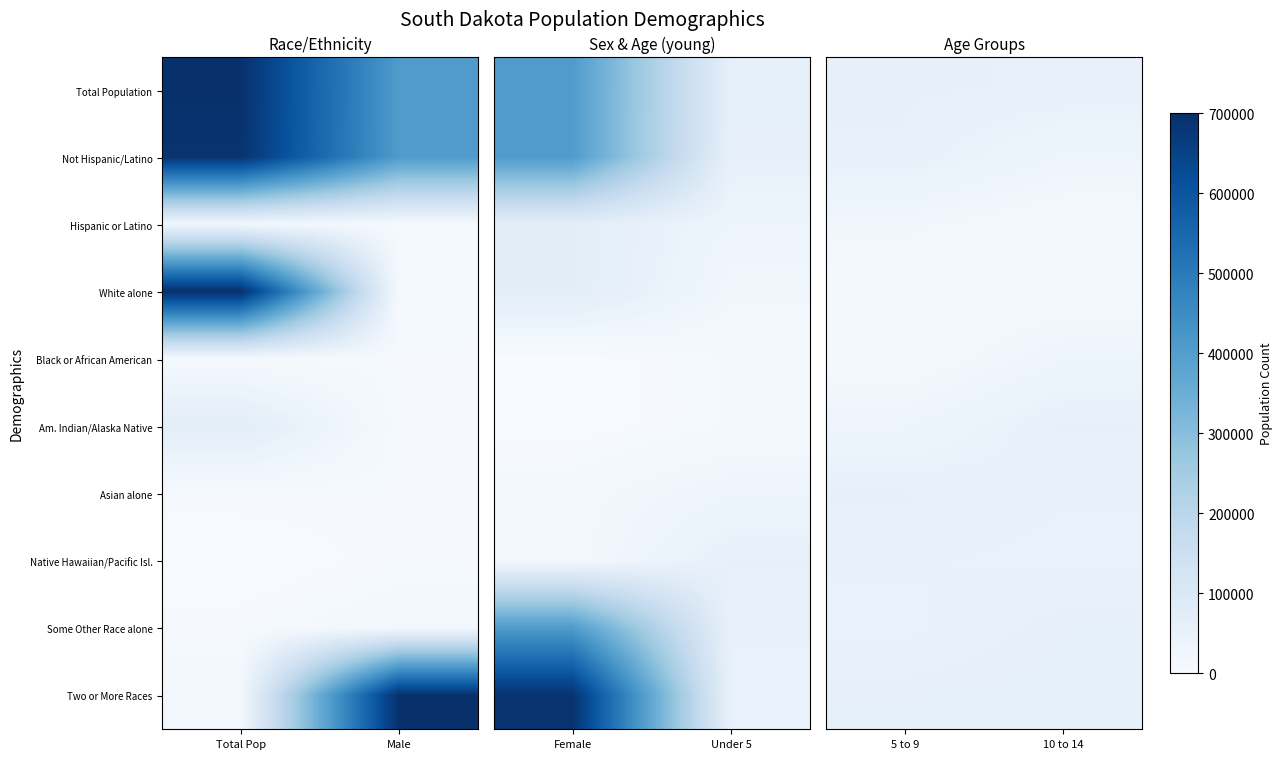

The Native Hawaiian/Pacific Isl. series shows 47346 at 10 to 14. True or false?

True